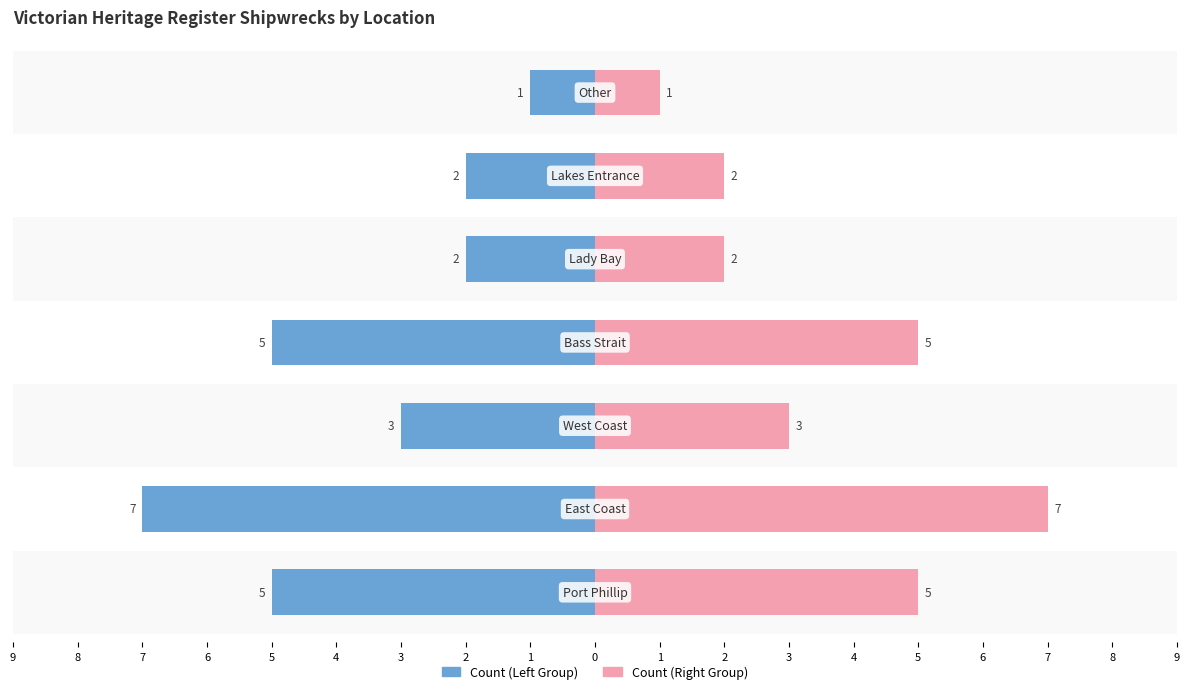

How many values in the Right Side series are below 3?

3